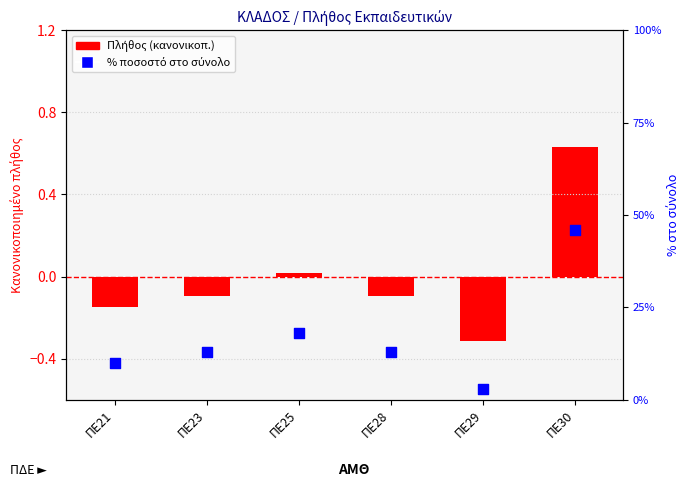

Which has a higher value, ΠΕ21 or ΠΕ28?

ΠΕ28